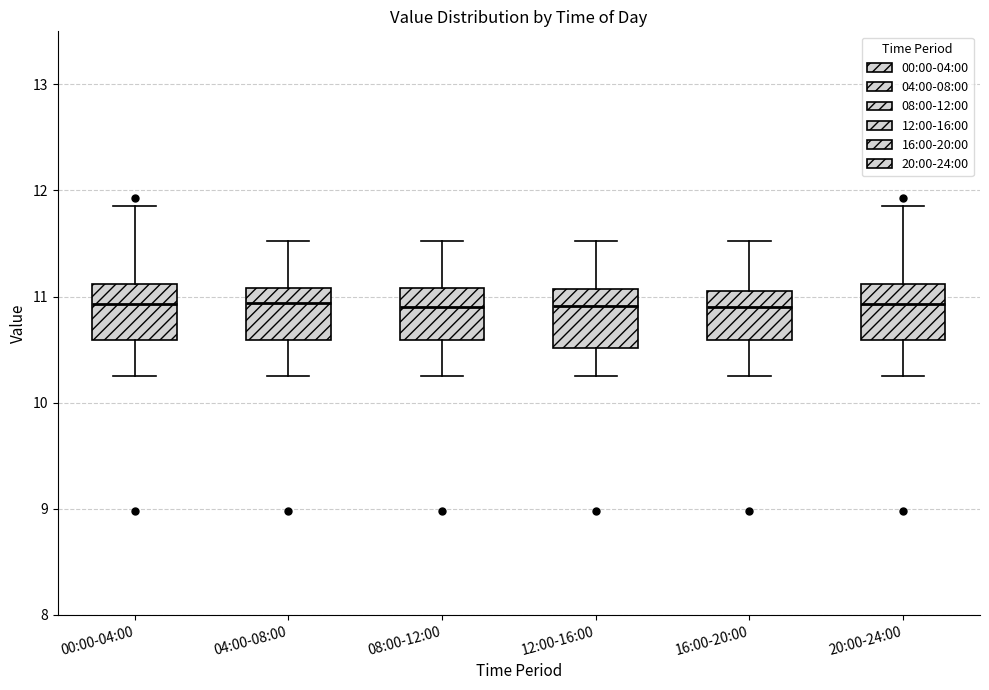

Where does the upper whisker of the box for 20:00-24:00 end on the y-axis? The values are not printed on the chart, so give them approximately, as read against the axis.

11.9